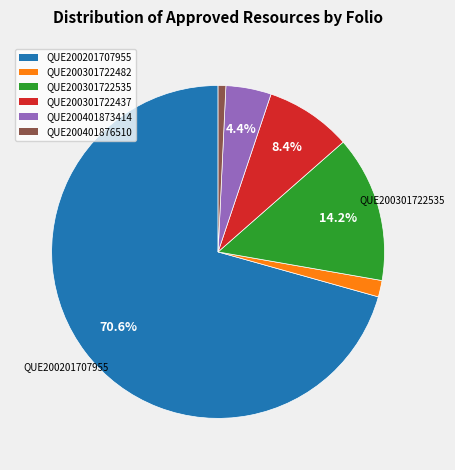

How much of the chart is everything except QUE200301722535?

85.8%